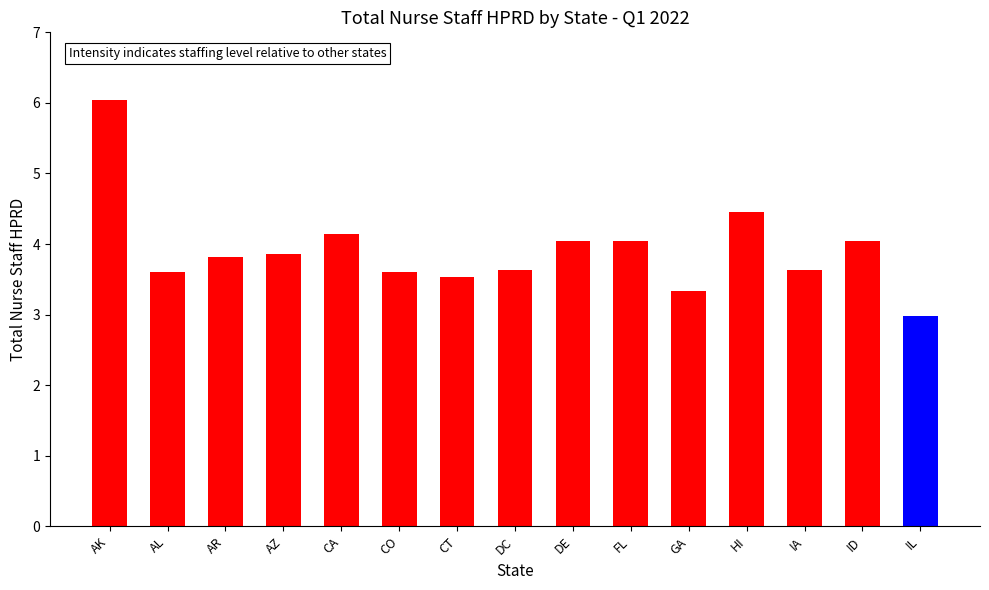

What is the sum of all values?

58.8